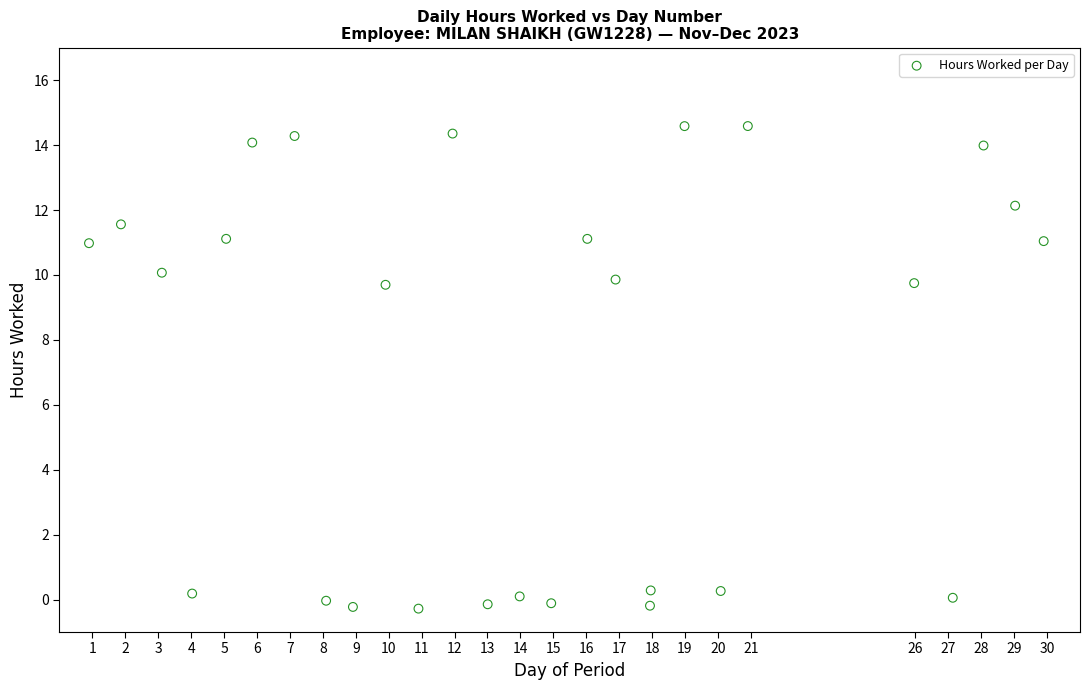

What is the range of Y values (max minus min)?

14.9